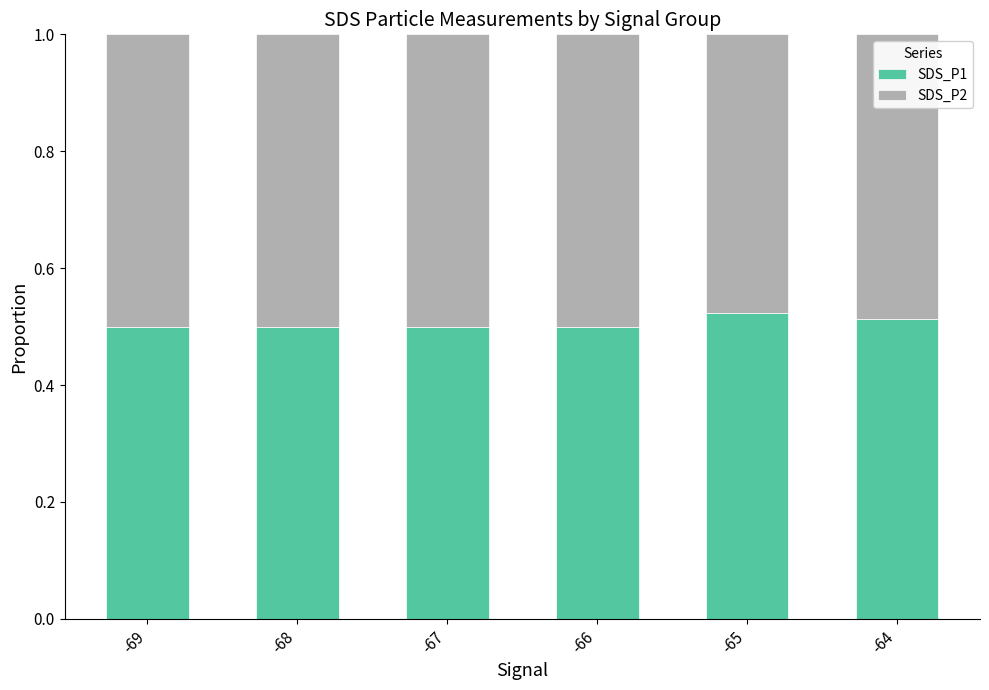

What is the total value across all series at -64?

1.0